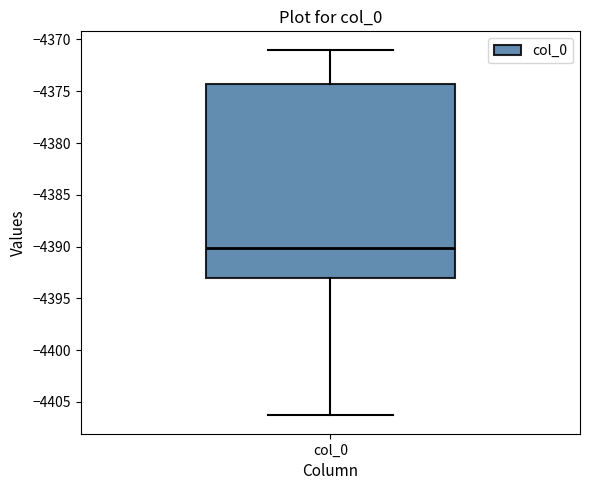

Read this box plot against the y-axis: the position of the median line, the range covered by the box, and the ends of both whiskers. The values are not printed on the chart, so give them approximately, as read against the axis.

median -4390.0, box -4393.0 to -4374.5, whiskers -4406.5 to -4371.0